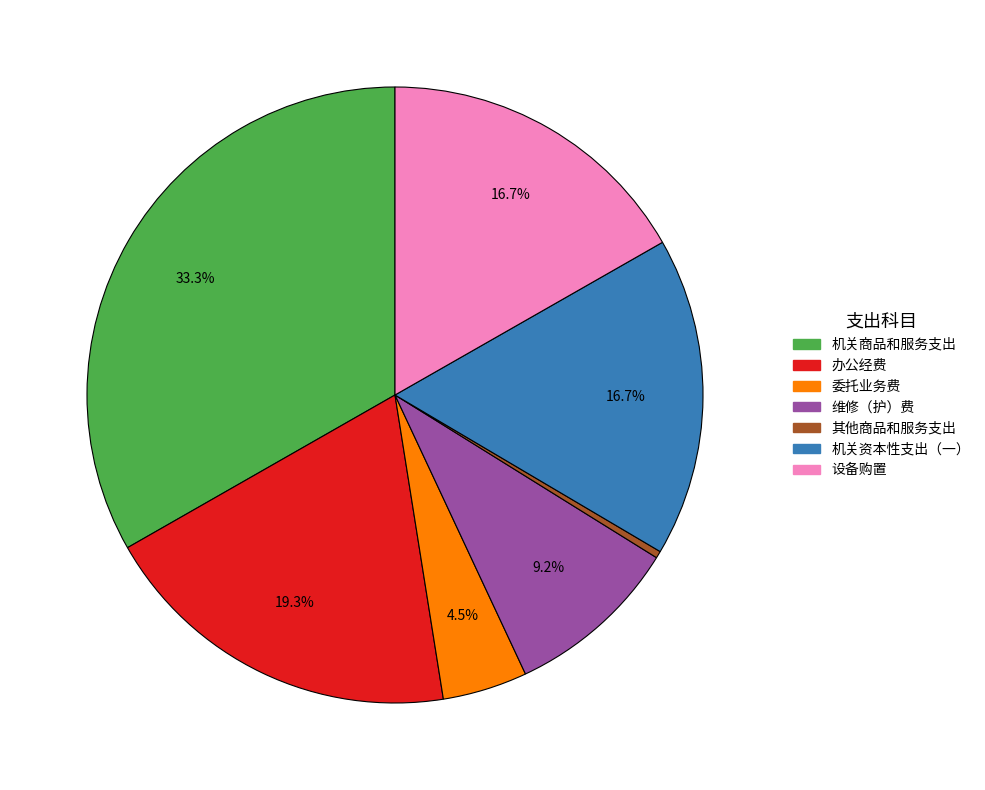

Between 机关资本性支出（一） and 机关商品和服务支出, which is larger?

机关商品和服务支出